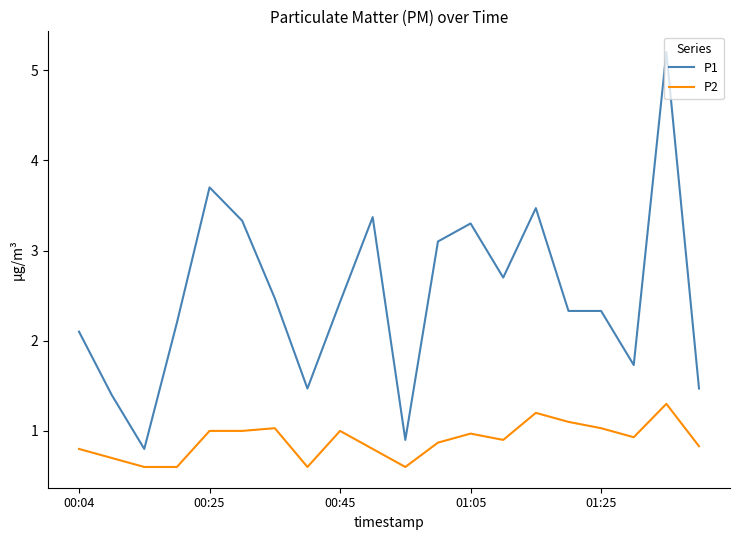

What is the difference between the second highest and second lowest values in the P2 series?

0.6